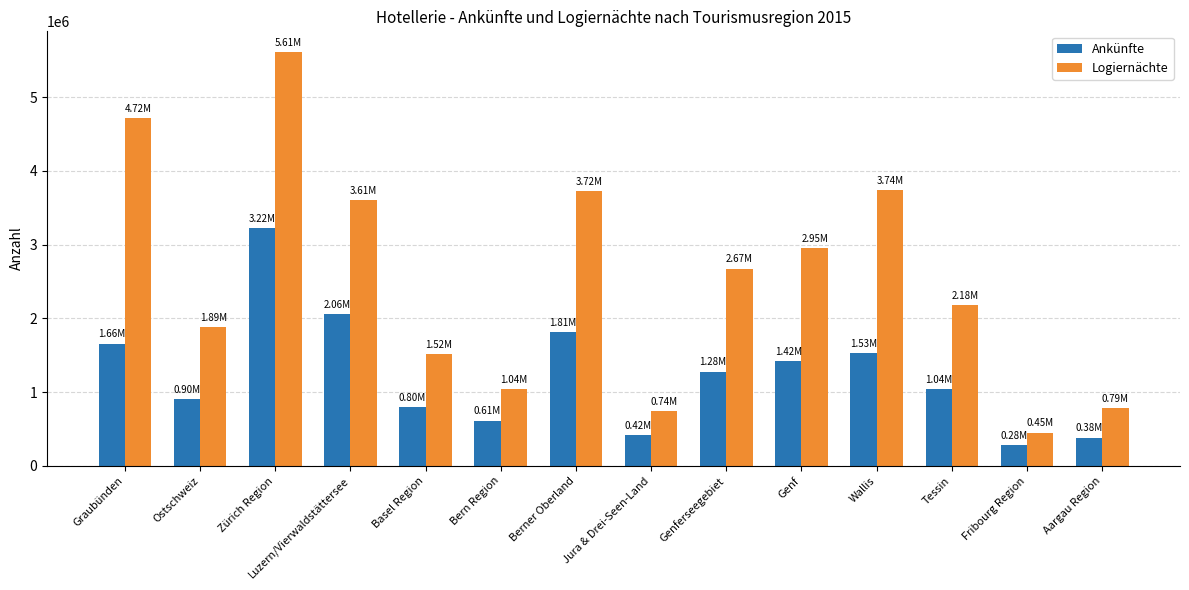

Between Genferseegebiet and Wallis, which series saw the biggest shift?

Logiernächte